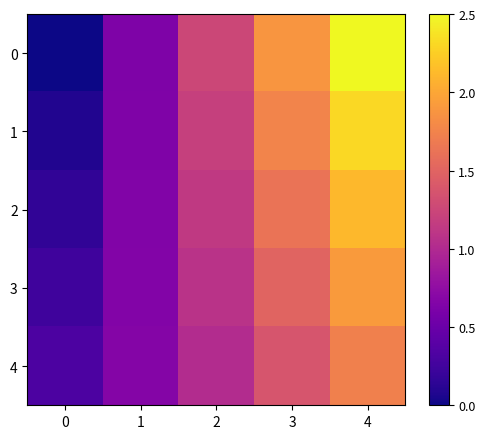

What is the difference between the highest and lowest values at 3?

0.5